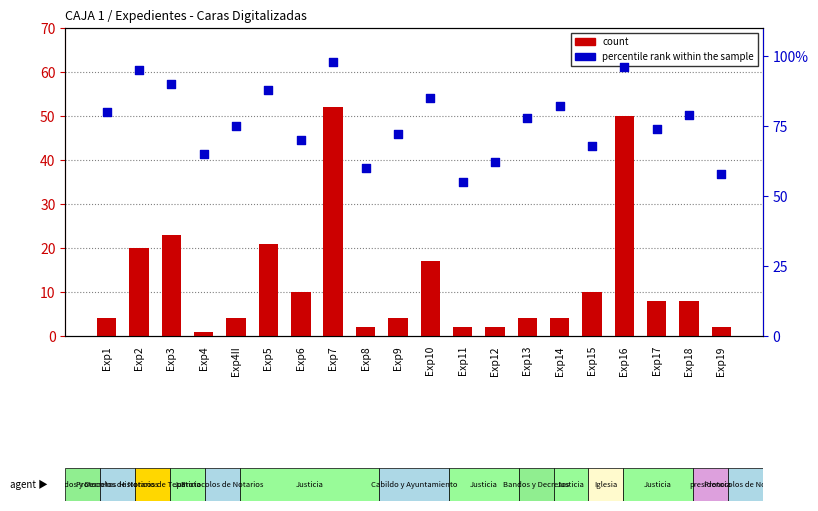

At which category is the sum across all series the highest?

Exp7